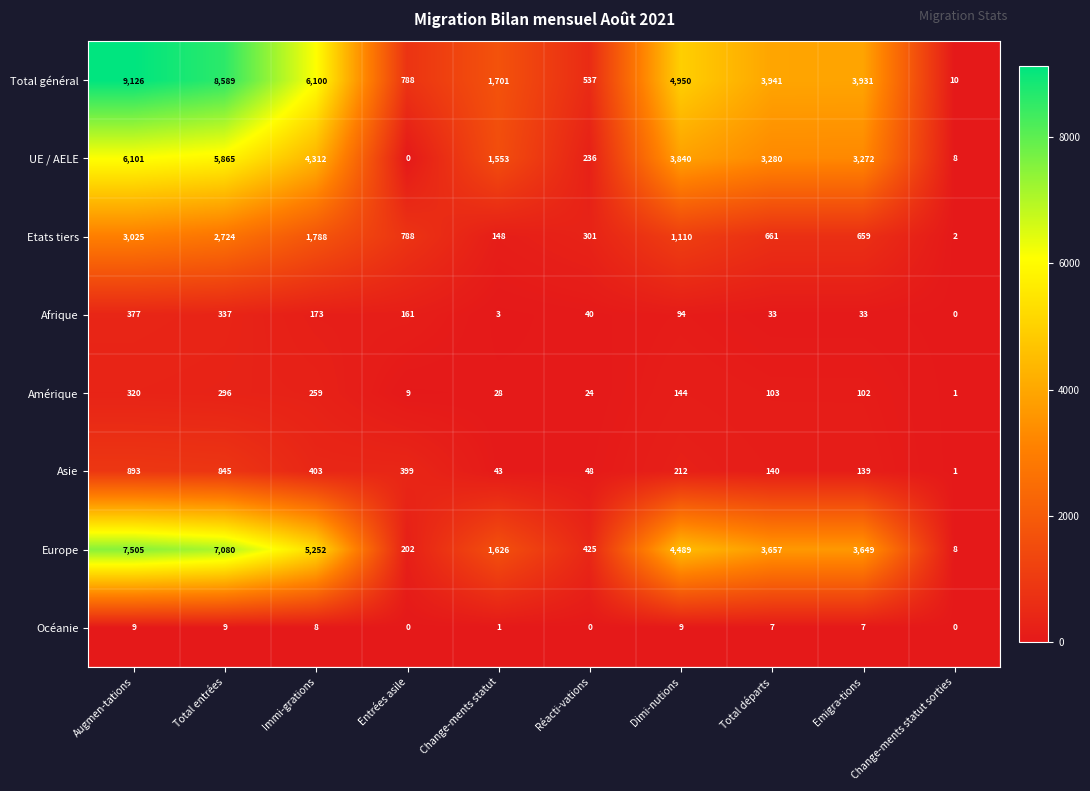

What is the maximum value shown in the chart?

9126